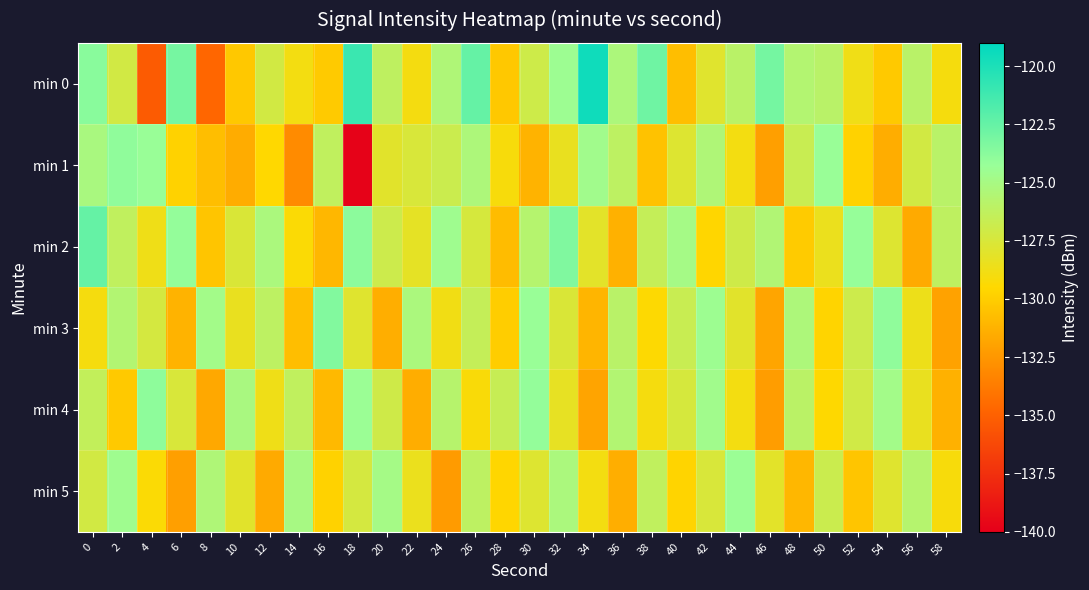

At 16, list the series in order from largest to smallest.

min 3, min 1, min 5, min 0, min 4, min 2